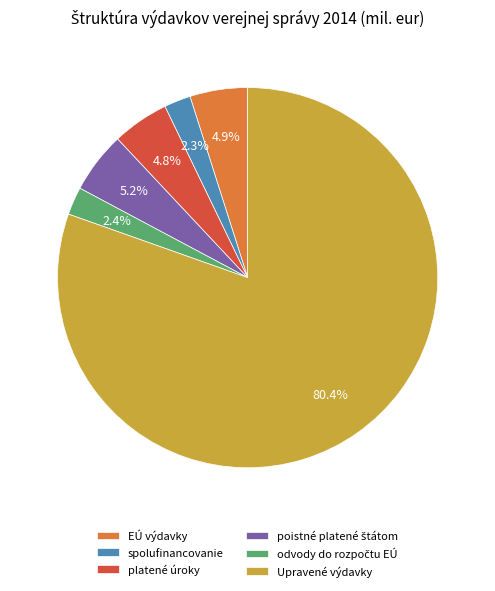

True or false: spolufinancovanie accounts for 2% of the total.

True